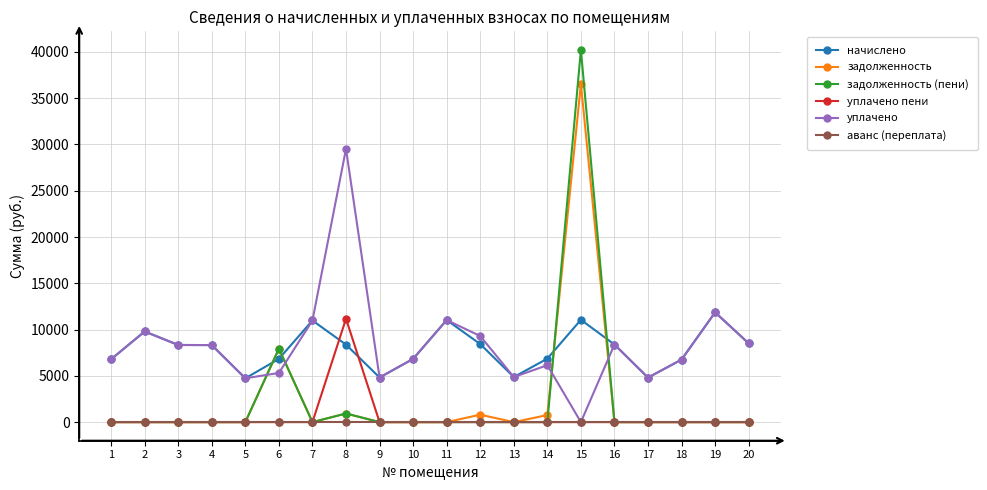

True or false: задолженность (пени) has more than 1 interior local peaks.

True